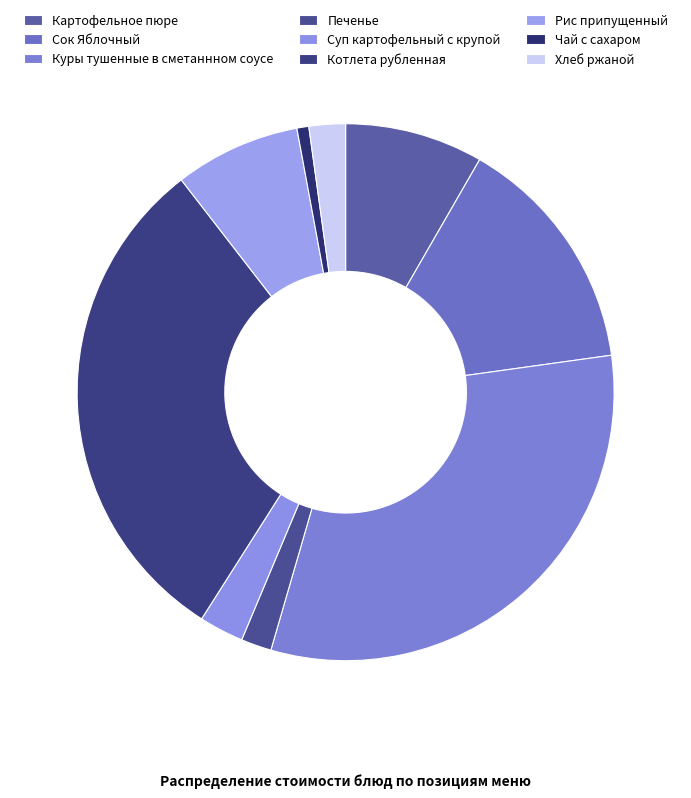

To the nearest percent, what portion does Чай с сахаром represent?

1%